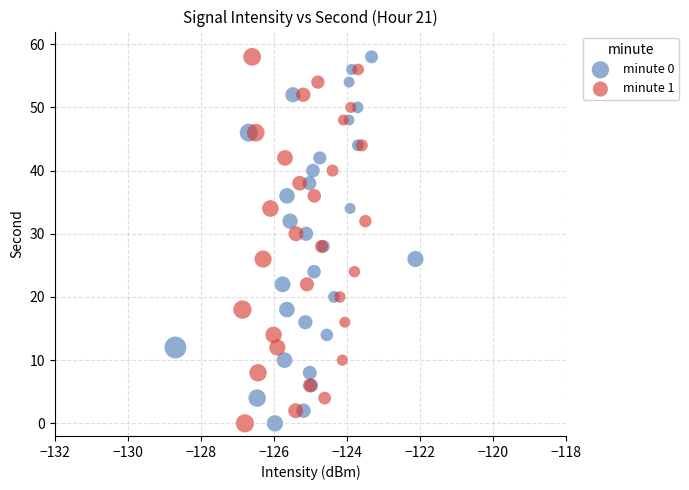

What are all the series names shown in the legend?

minute 0, minute 1